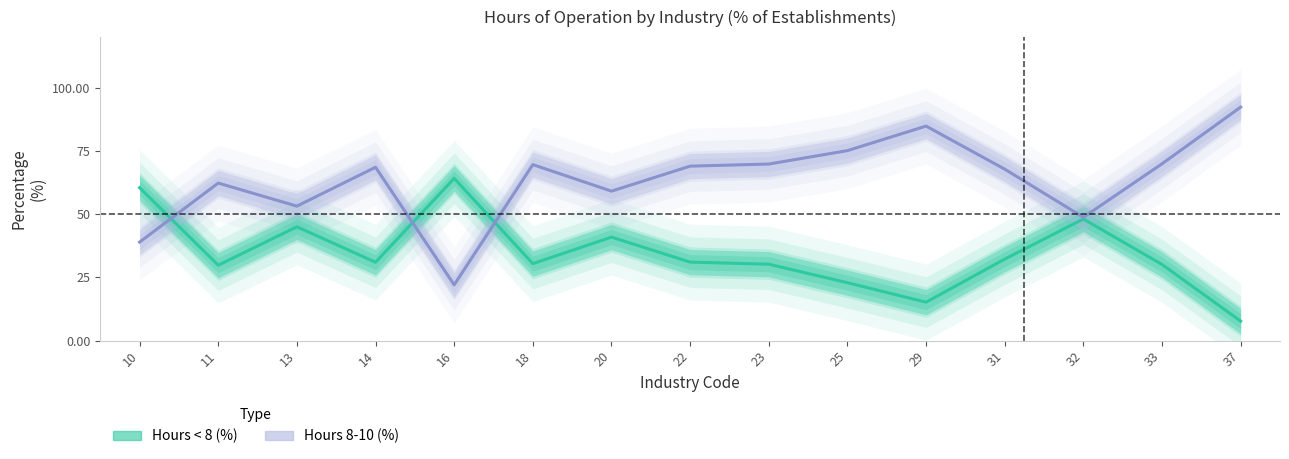

How many categories are shown in the chart?

15